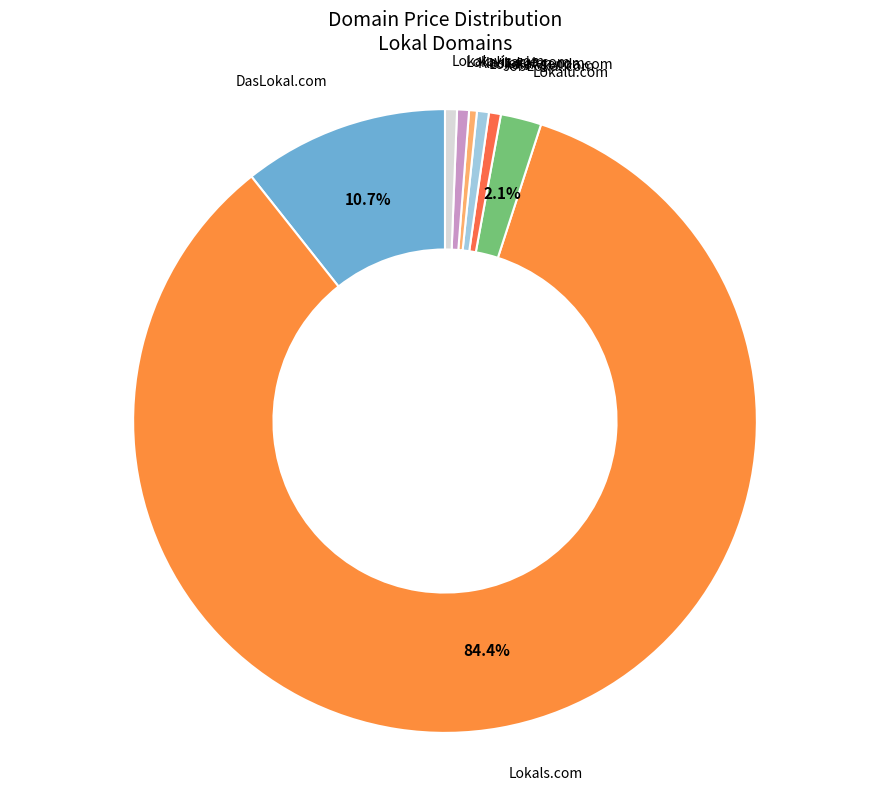

How many segments does this pie chart have?

8